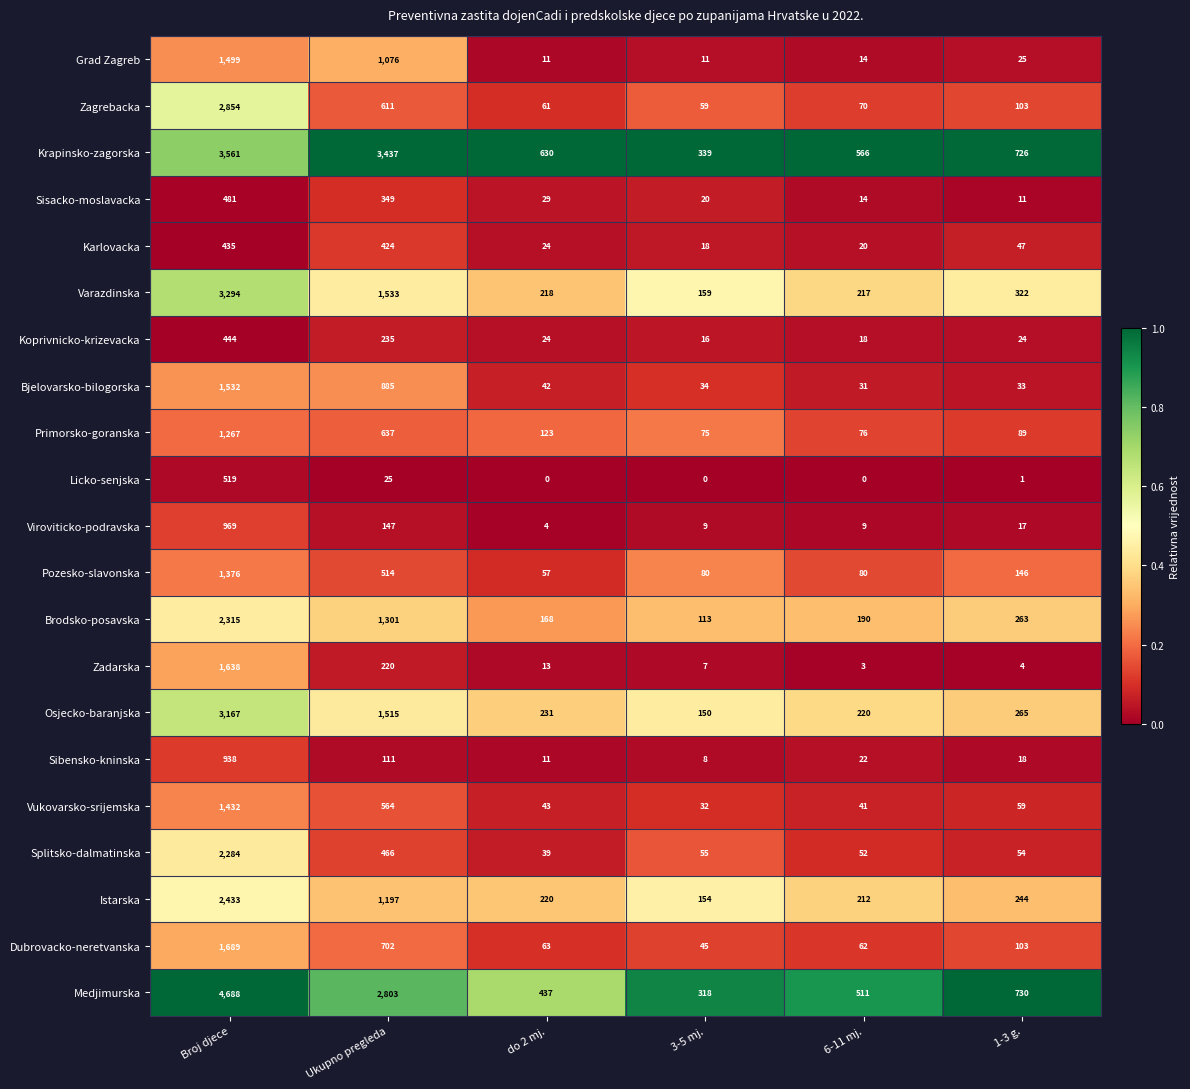

Which category has the highest value in the Primorsko-goranska series?

Broj djece